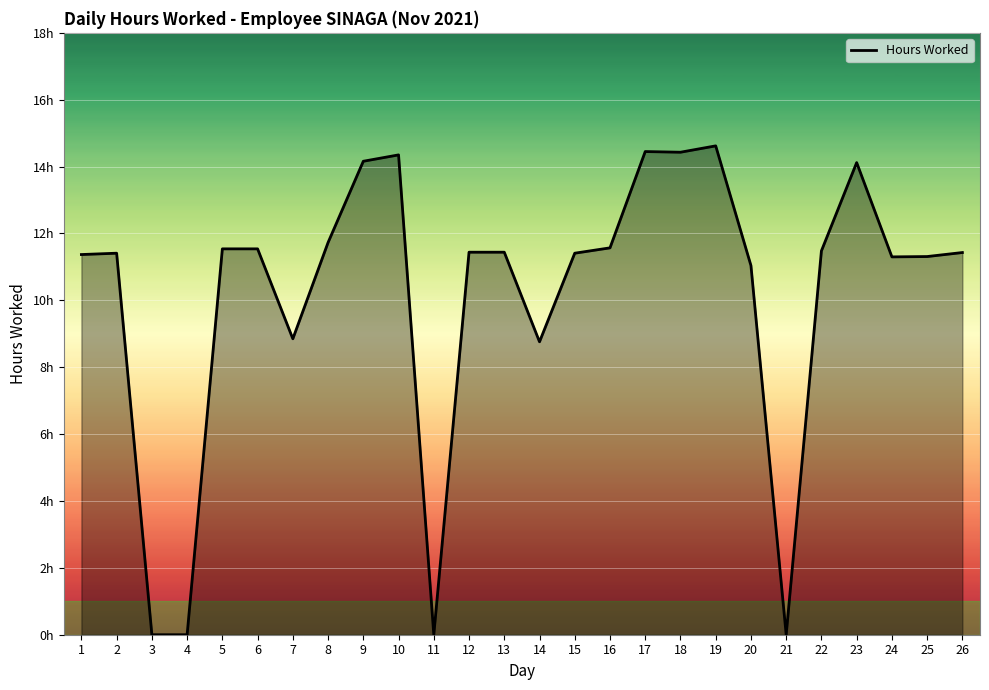

Does the chart display data point markers on the line(s)?

No